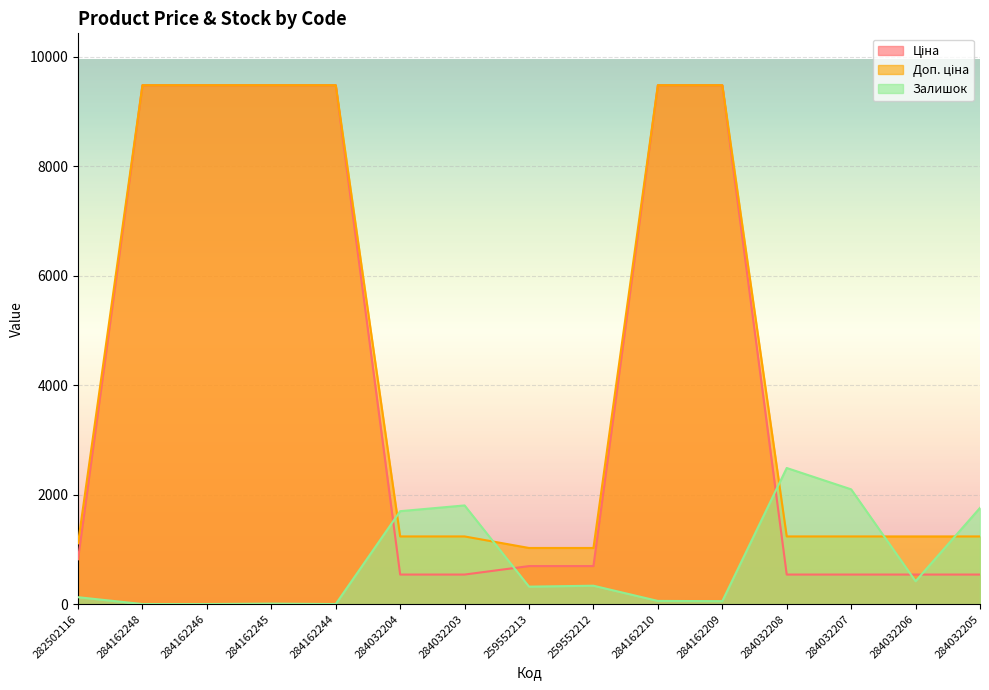

Where do Залишок and Ціна first cross each other?

284162244 and 284032204